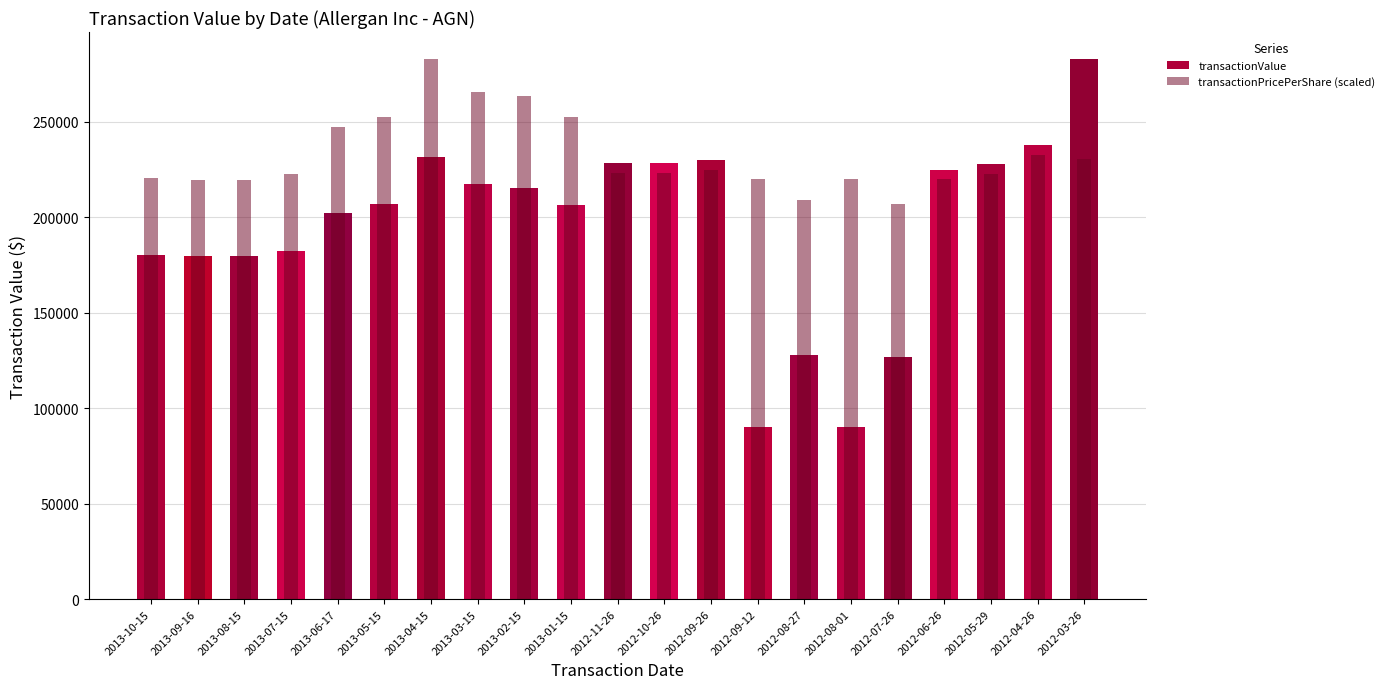

Which series changed the most between 2013-04-15 and 2012-10-26?

transactionPricePerShare (scaled)